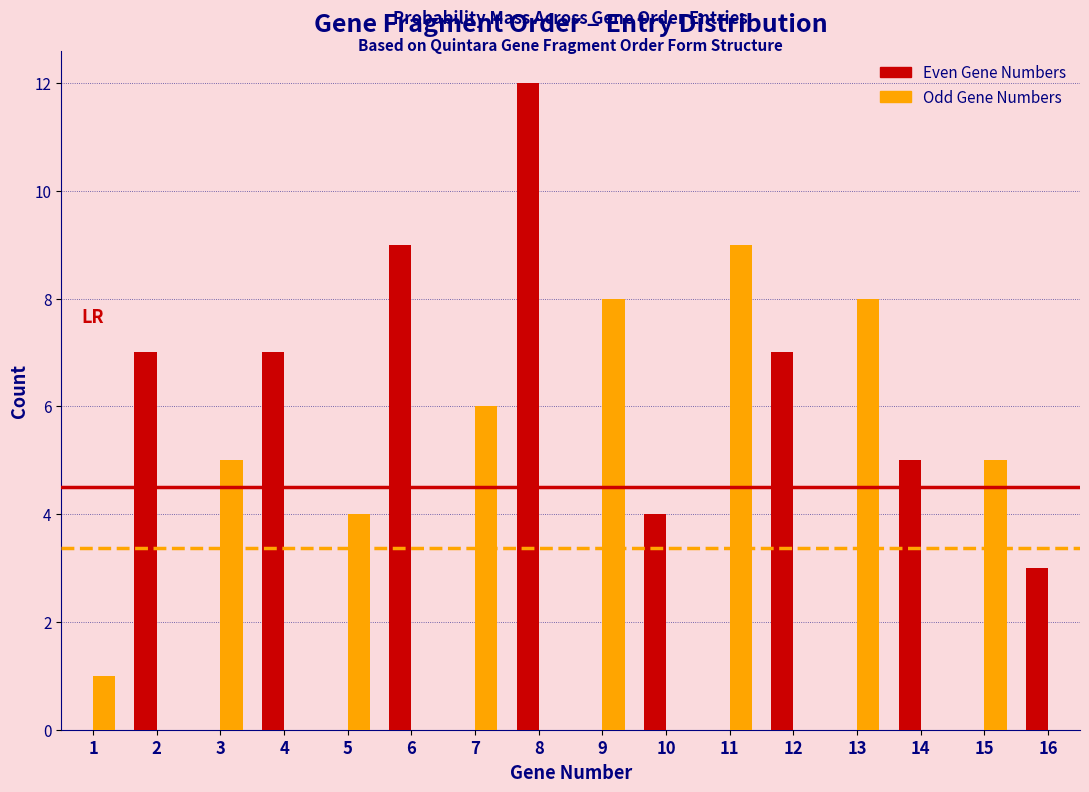

Reading left to right, list every range on the x-axis with the height of the bar of each series over it. The values are not printed on the chart, so give them approximately, as read against the axis.

0.5 to 1.5: Even Gene Numbers=0	Odd Gene Numbers=1
1.5 to 2.5: Even Gene Numbers=7	Odd Gene Numbers=0
2.5 to 3.5: Even Gene Numbers=0	Odd Gene Numbers=5
3.5 to 4.5: Even Gene Numbers=7	Odd Gene Numbers=0
4.5 to 5.5: Even Gene Numbers=0	Odd Gene Numbers=4
5.5 to 6.5: Even Gene Numbers=9	Odd Gene Numbers=0
6.5 to 7.5: Even Gene Numbers=0	Odd Gene Numbers=6
7.5 to 8.5: Even Gene Numbers=12	Odd Gene Numbers=0
8.5 to 9.5: Even Gene Numbers=0	Odd Gene Numbers=8
9.5 to 10.5: Even Gene Numbers=4	Odd Gene Numbers=0
10.5 to 11.5: Even Gene Numbers=0	Odd Gene Numbers=9
11.5 to 12.5: Even Gene Numbers=7	Odd Gene Numbers=0
12.5 to 13.5: Even Gene Numbers=0	Odd Gene Numbers=8
13.5 to 14.5: Even Gene Numbers=5	Odd Gene Numbers=0
14.5 to 15.5: Even Gene Numbers=0	Odd Gene Numbers=5
15.5 to 16.5: Even Gene Numbers=3	Odd Gene Numbers=0